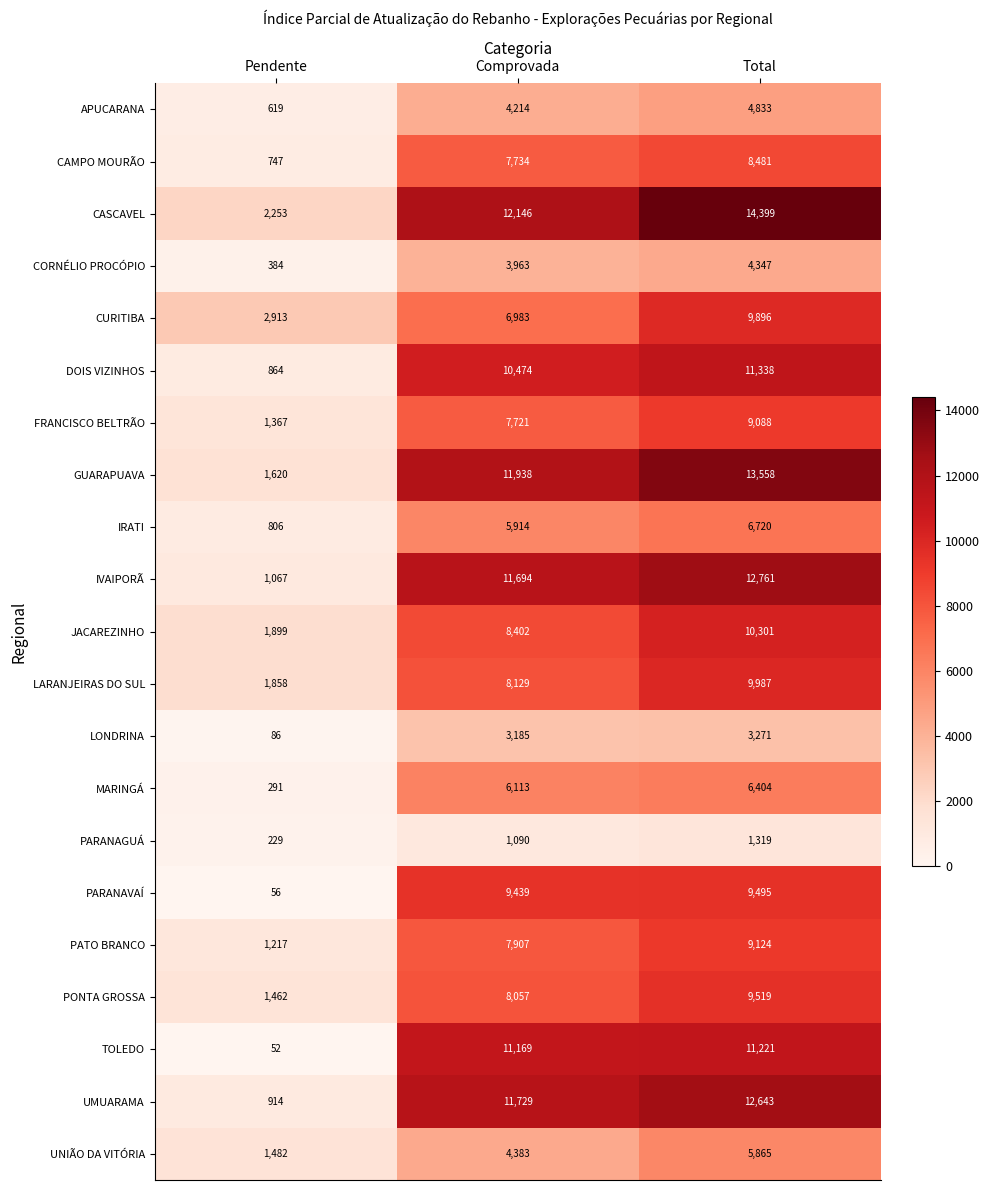

Which label corresponds to the smallest value in the chart?

Pendente